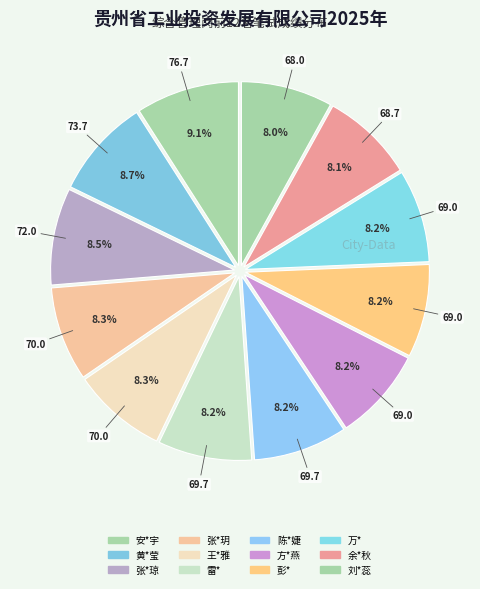

The 陈*婕 slice represents 1% of the pie. True or false?

False